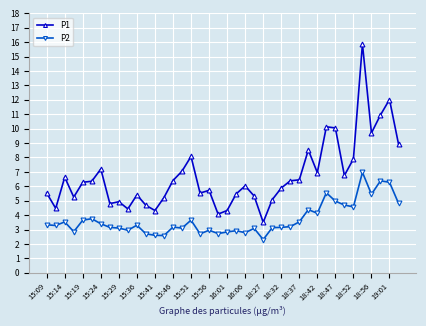

What is the value of the P1 point at the 3rd from the left?

6.6